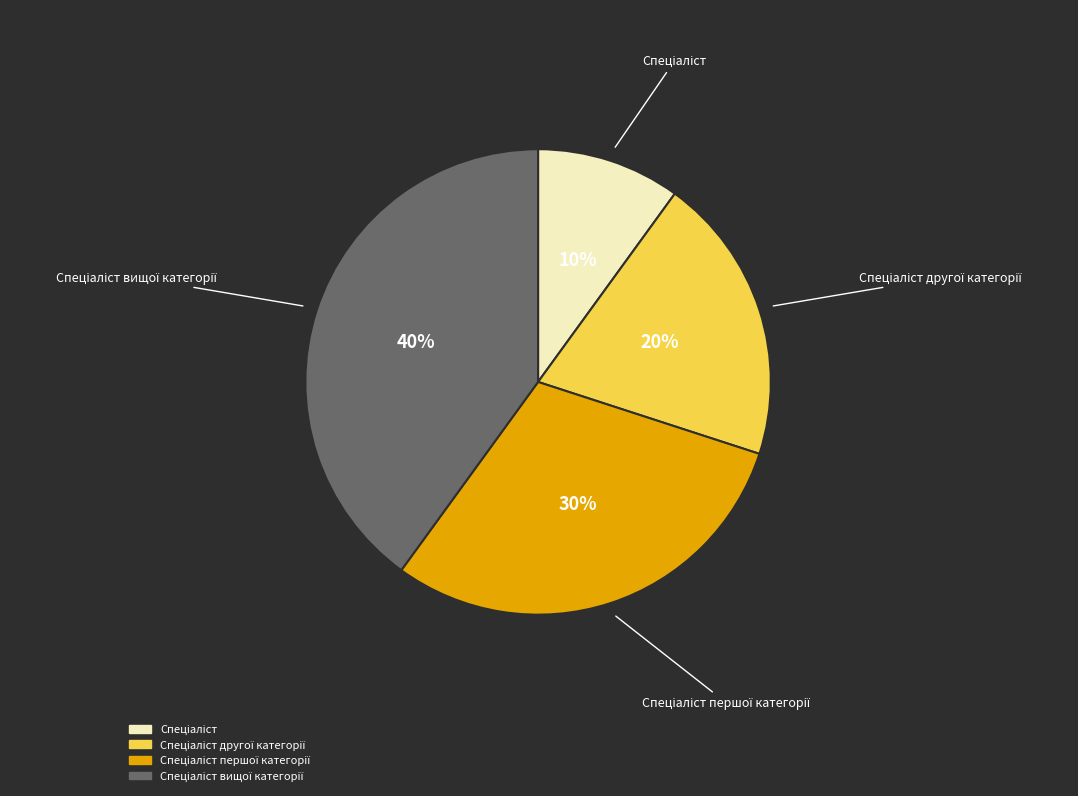

To the nearest percent, what is the difference between the largest and smallest slice percentages?

30%